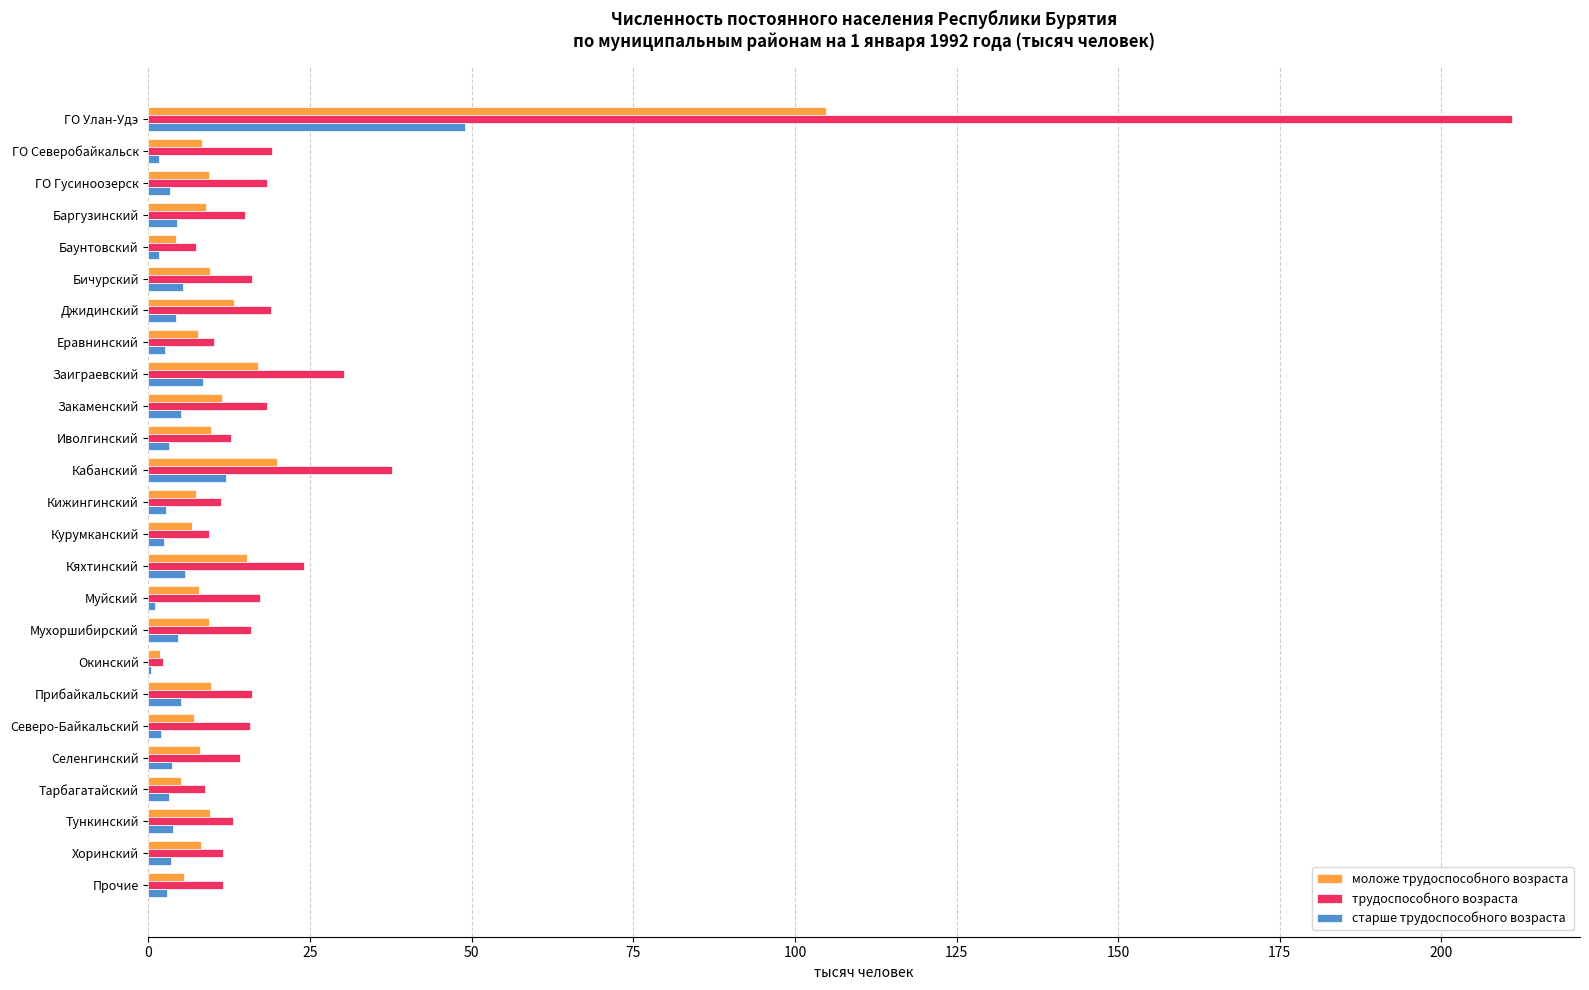

At which category is the sum across all series the highest?

ГО Улан-Удэ